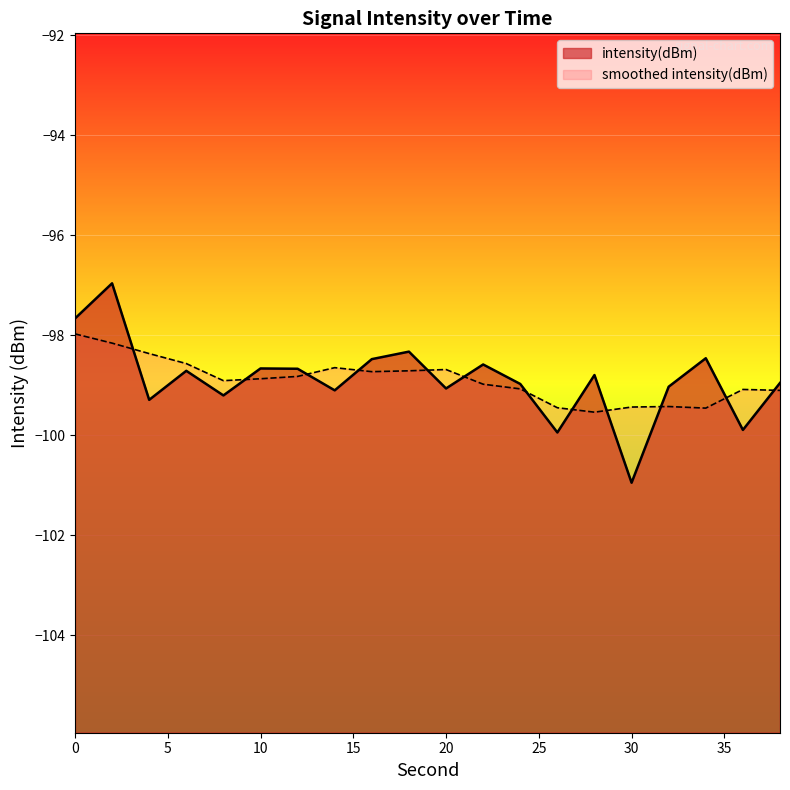

List the labels in order of value, largest first.

2, 0, 18, 34, 16, 22, 10, 12, 6, 28, 38, 24, 32, 20, 14, 8, 4, 36, 26, 30